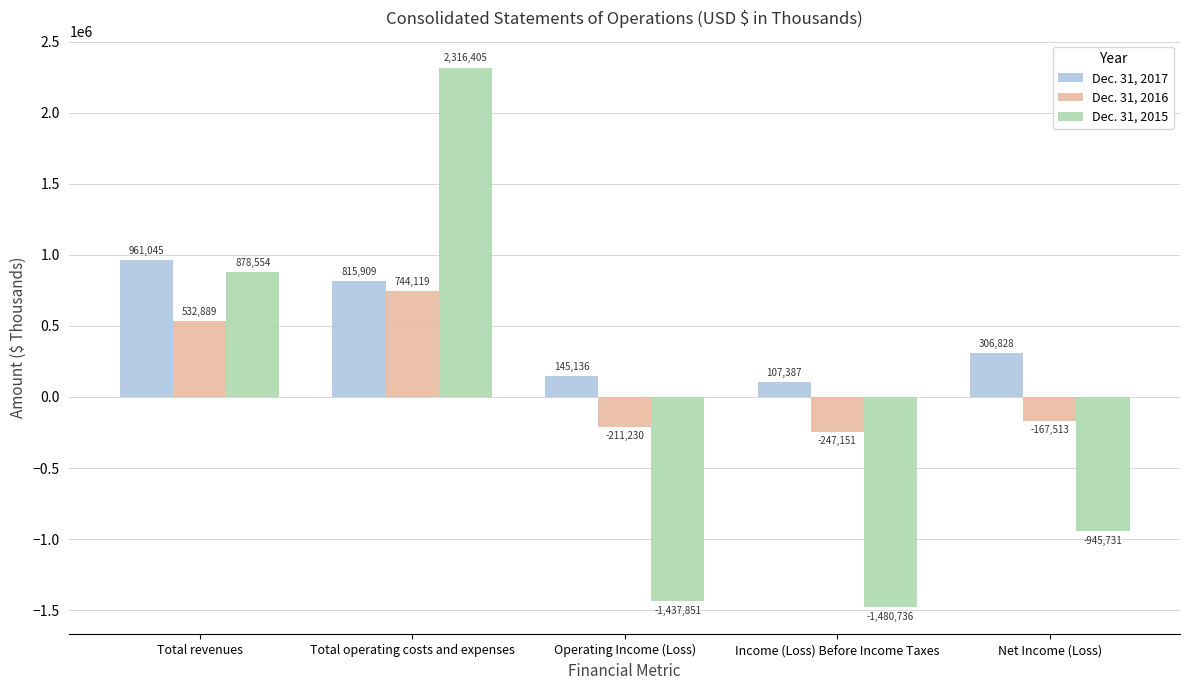

Which label corresponds to the smallest value in the chart?

Income (Loss) Before Income Taxes